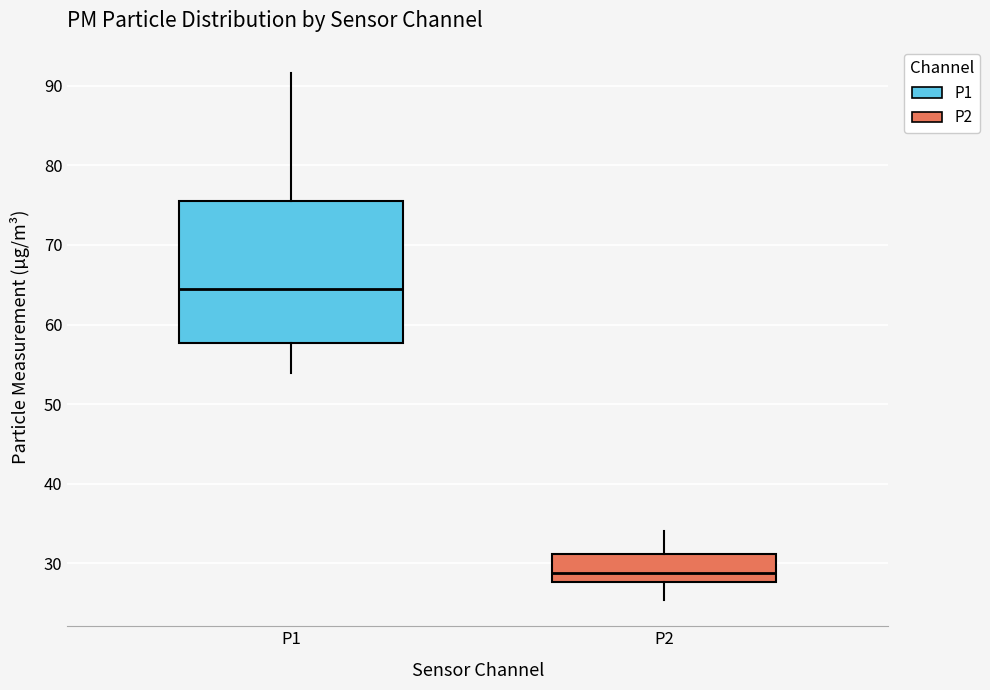

Reading left to right, transcribe this box plot: for each box, give where its median line is, the range the box spans, and where its two whiskers end, as read against the y-axis. The values are not printed on the chart, so give them approximately, as read against the axis.

P1: median 64, box 58 to 76, whiskers 54 to 92
P2: median 29, box 28 to 31, whiskers 25 to 34